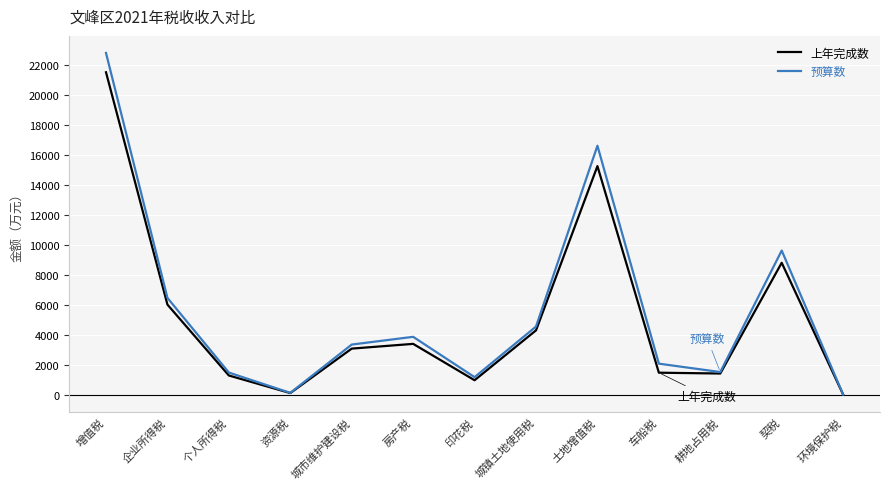

At which category is the sum across all series the highest?

增值税